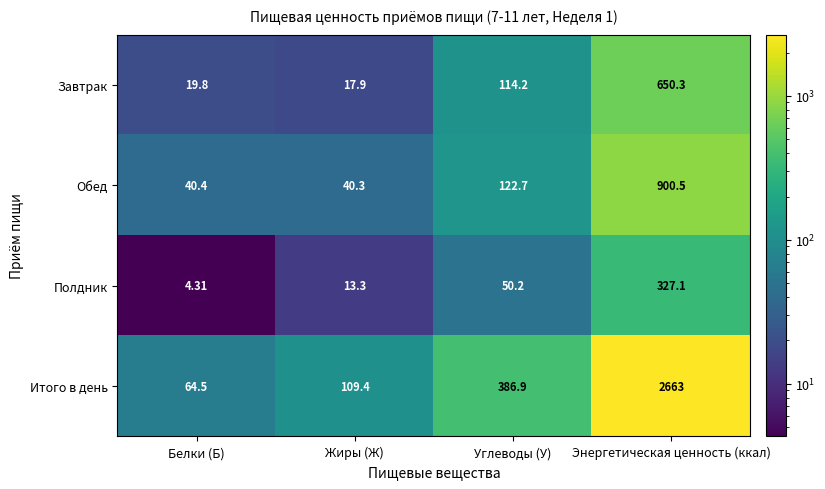

At Энергетическая ценность (ккал), list the series in order from largest to smallest.

Итого в день, Обед, Завтрак, Полдник